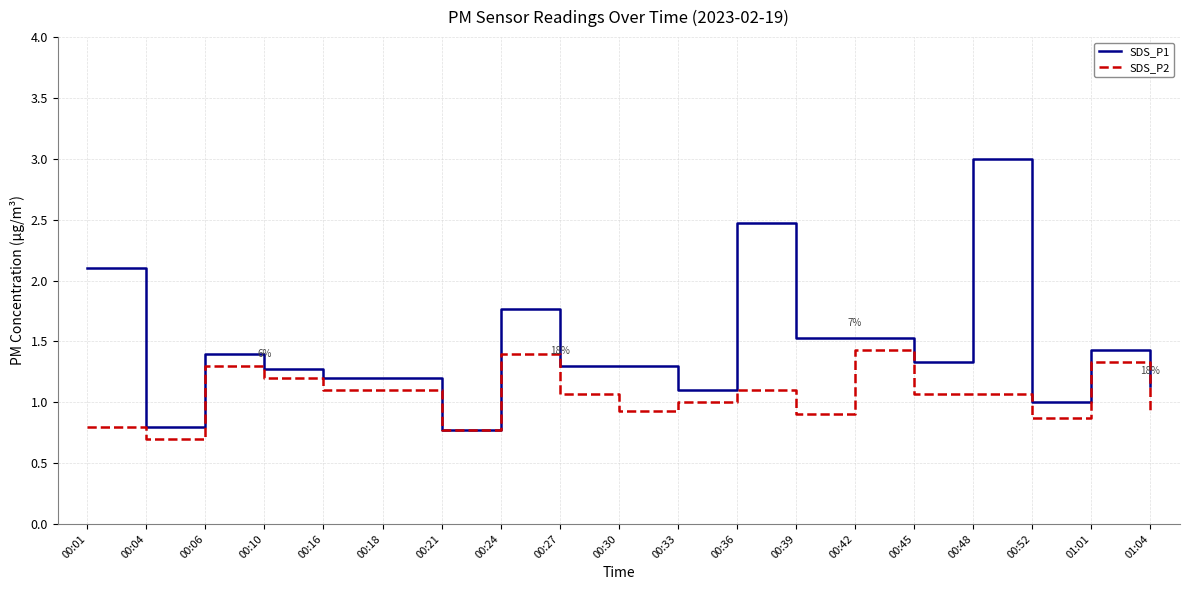

What is the difference between the highest and lowest values at 00:39?

0.6